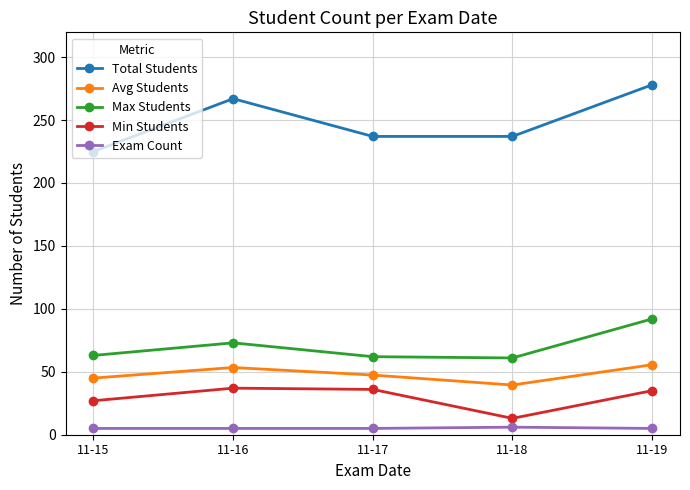

At which category is the sum across all series the highest?

11-19